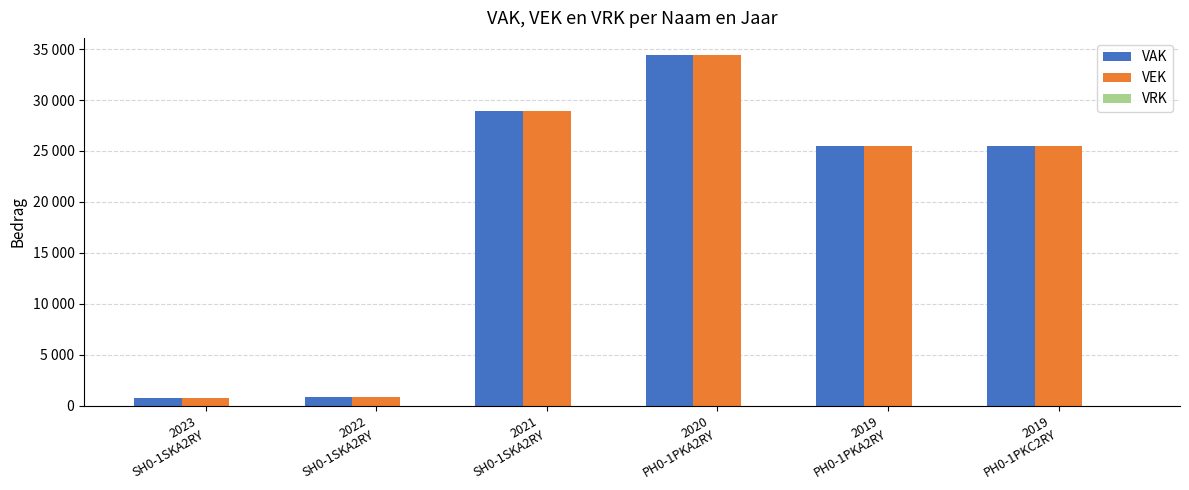

What is the label of the 3rd bar from the left?

2021
SH0-1SKA2RY